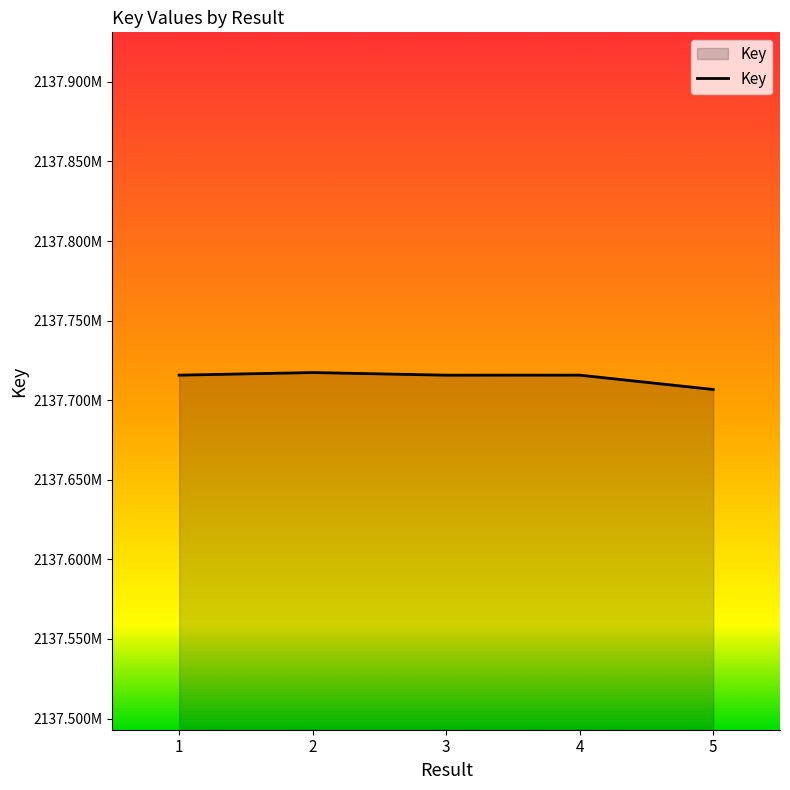

What is the change in value from 1 to 3?

-11